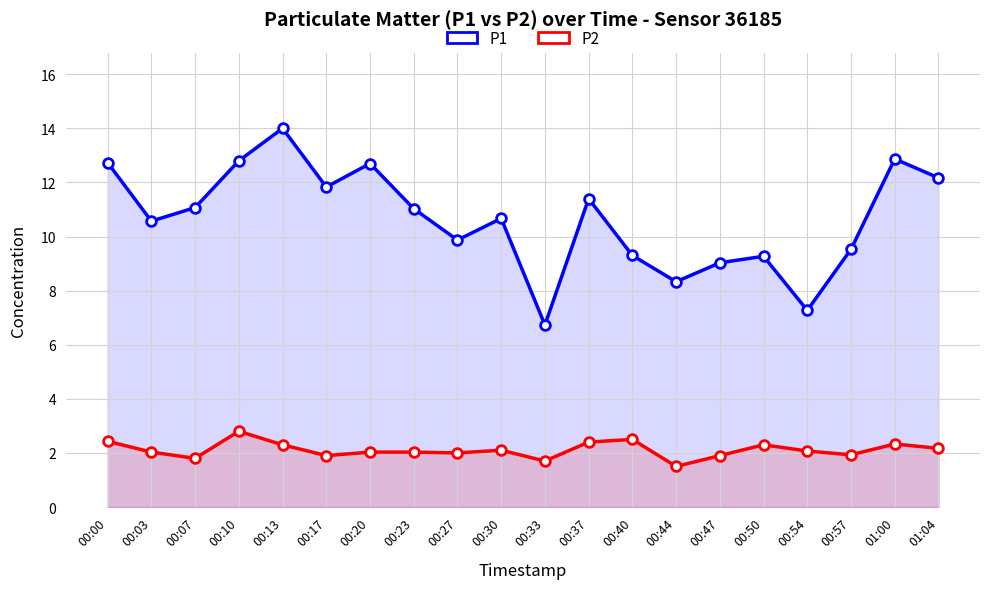

Which series has the largest total across all categories?

P1